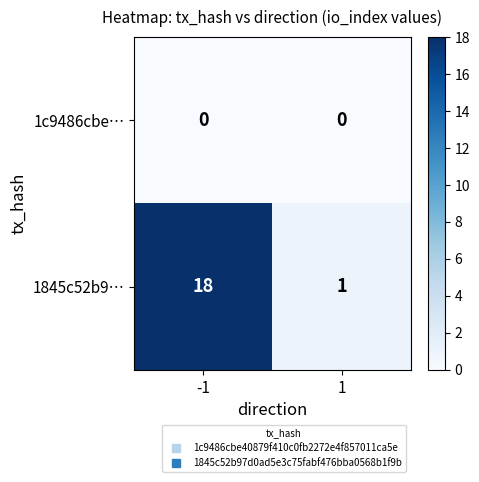

Rank the series by their maximum value, from lowest to highest.

1c9486cbe…, 1845c52b9…